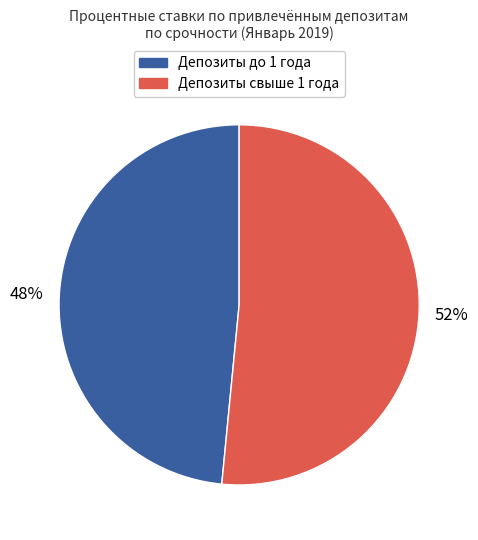

Is there a majority slice in this chart?

Yes